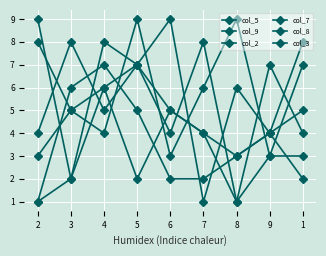

Does the chart display data point markers on the line(s)?

Yes